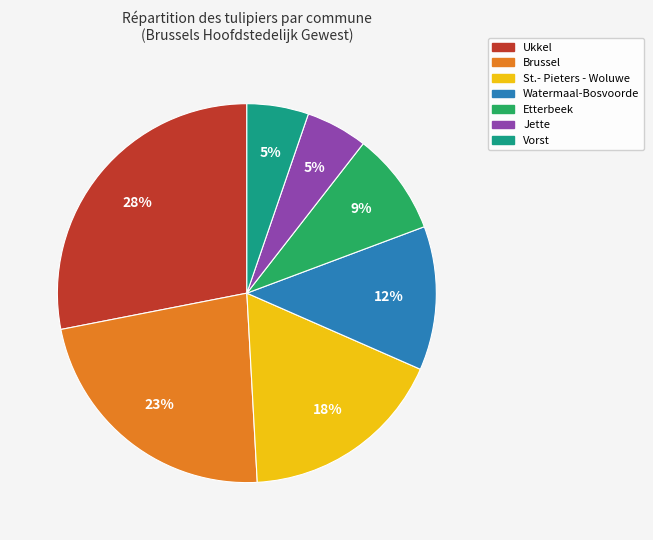

Between Watermaal-Bosvoorde and St.- Pieters - Woluwe, which is larger?

St.- Pieters - Woluwe